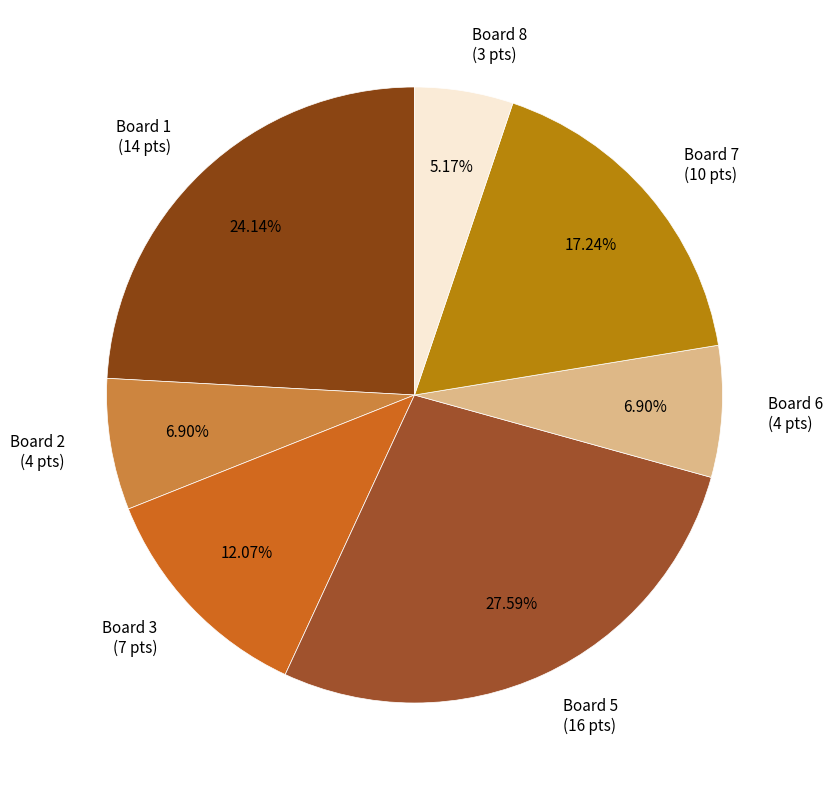

Between Board 8 (3 pts) and Board 6 (4 pts), which is larger?

Board 6 (4 pts)